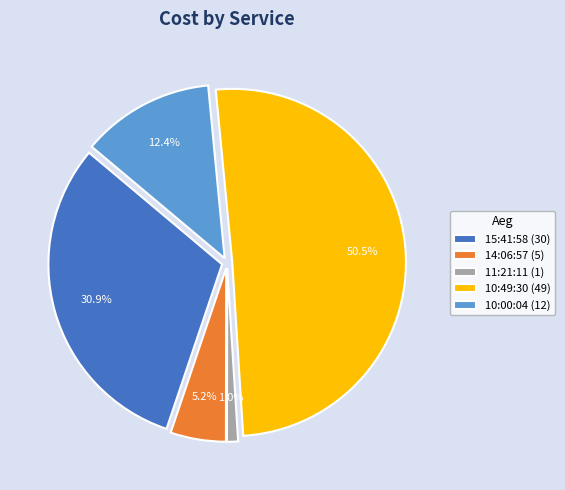

What percentage is the 11:21:11 slice, to the nearest percent?

1%